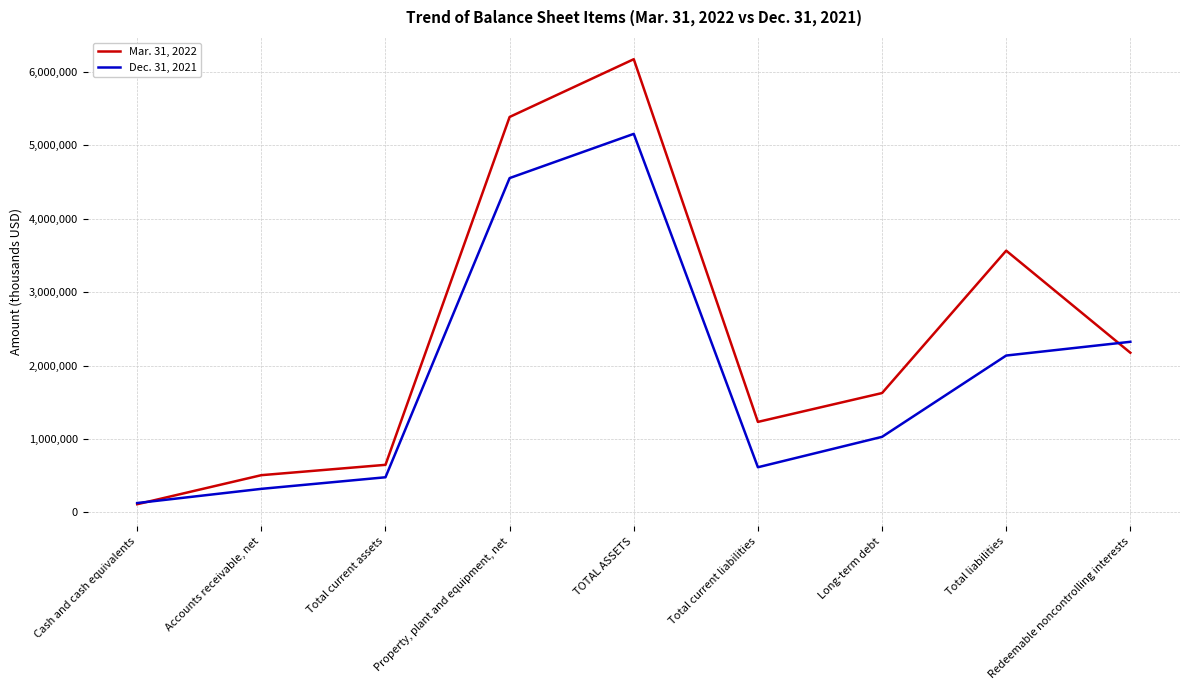

What is the difference between the highest and lowest values at Accounts receivable, net?

186344